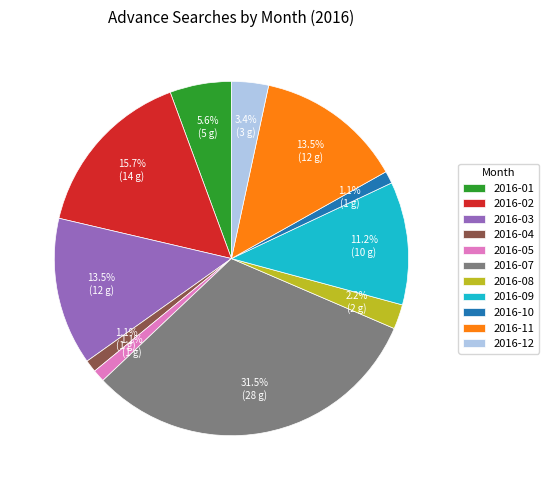

What percentage is the 2016-01 slice, to the nearest percent?

6%